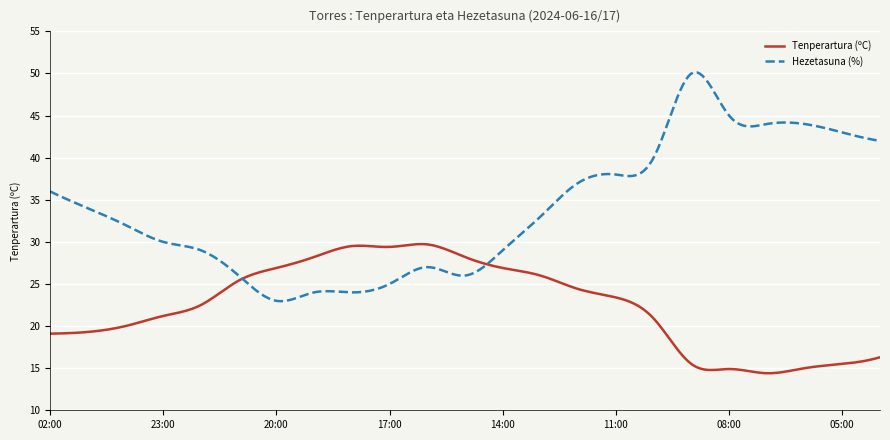

Rank the series by their average value, from highest to lowest.

Hezetasuna (%), Tenperartura (ºC)